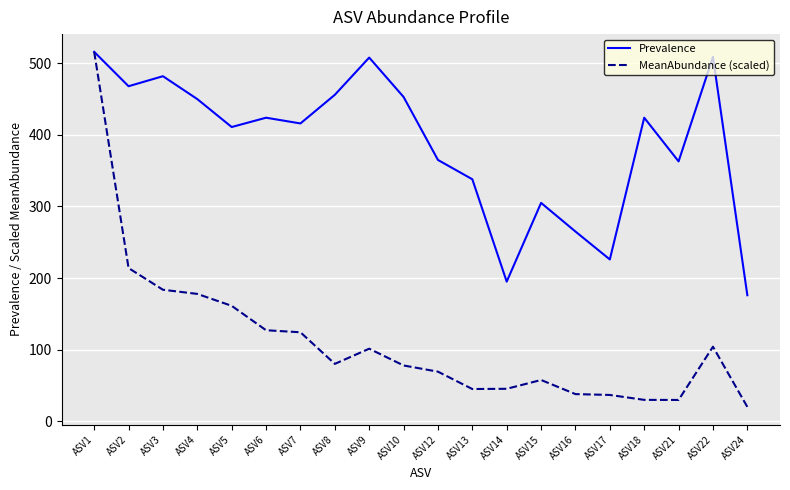

What is the minimum value for Prevalence?

176.0